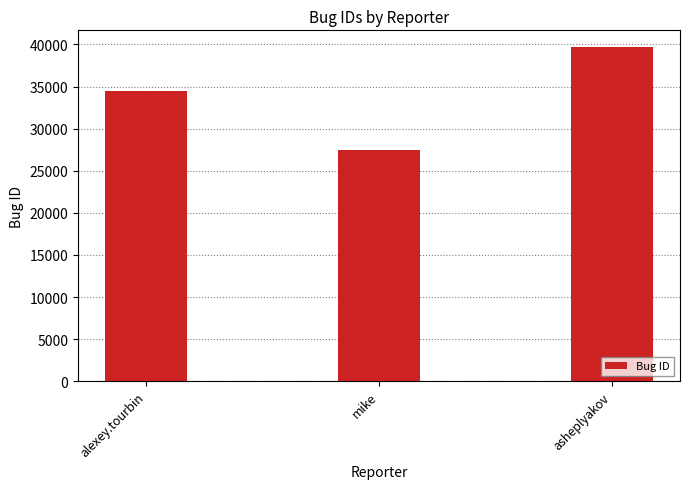

Which has a higher value, alexey.tourbin or mike?

alexey.tourbin